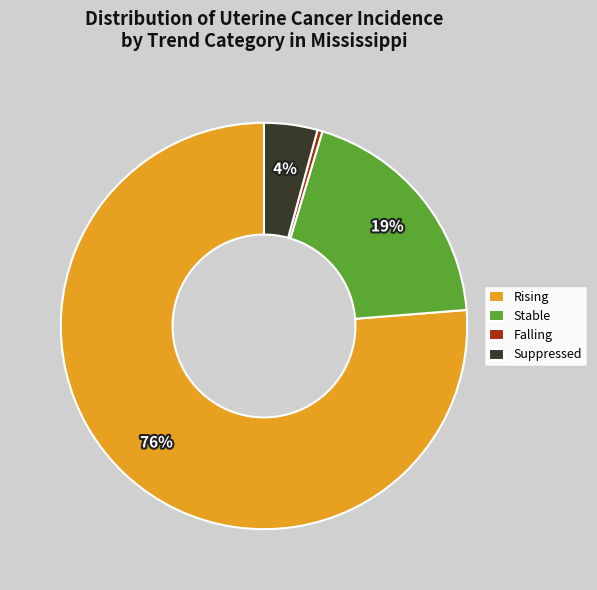

Count the number of slices in the pie.

4